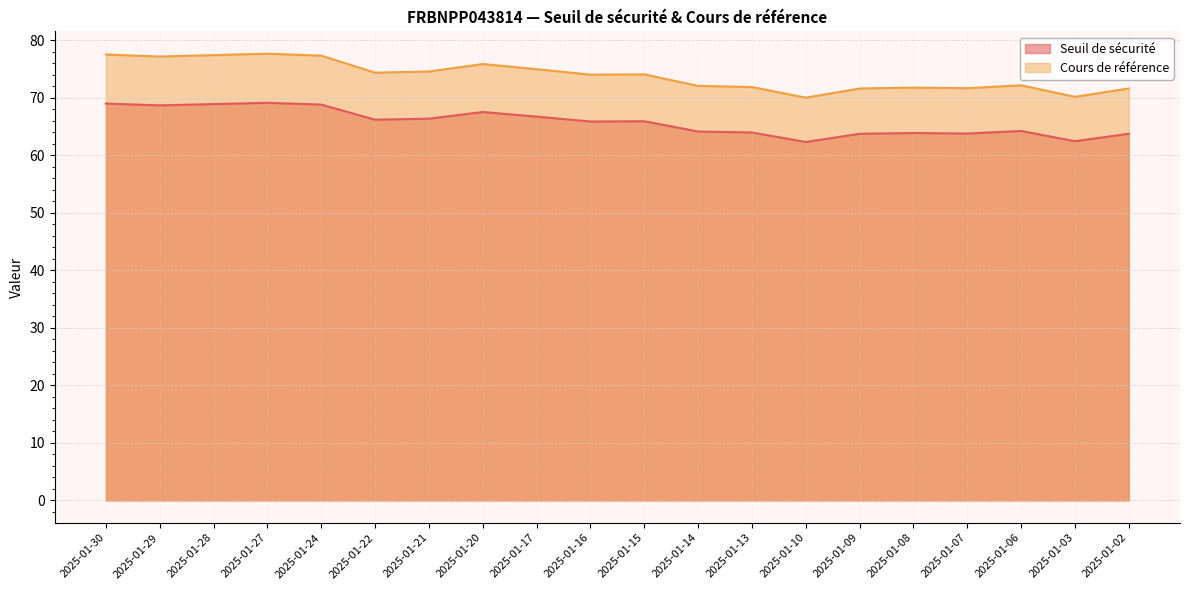

At which category does Seuil de sécurité reach its first local valley?

2025-01-29